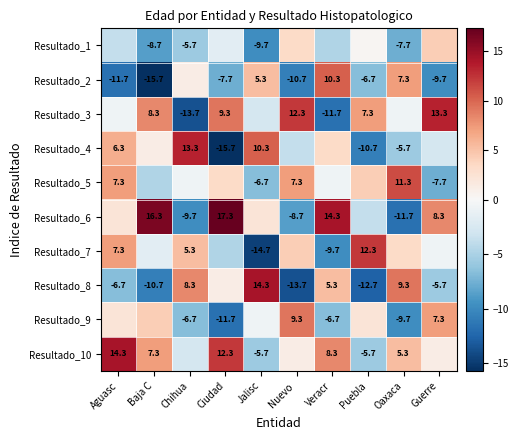

Rank the series by their maximum value, from lowest to highest.

Resultado_1, Resultado_9, Resultado_2, Resultado_5, Resultado_7, Resultado_3, Resultado_4, Resultado_8, Resultado_10, Resultado_6